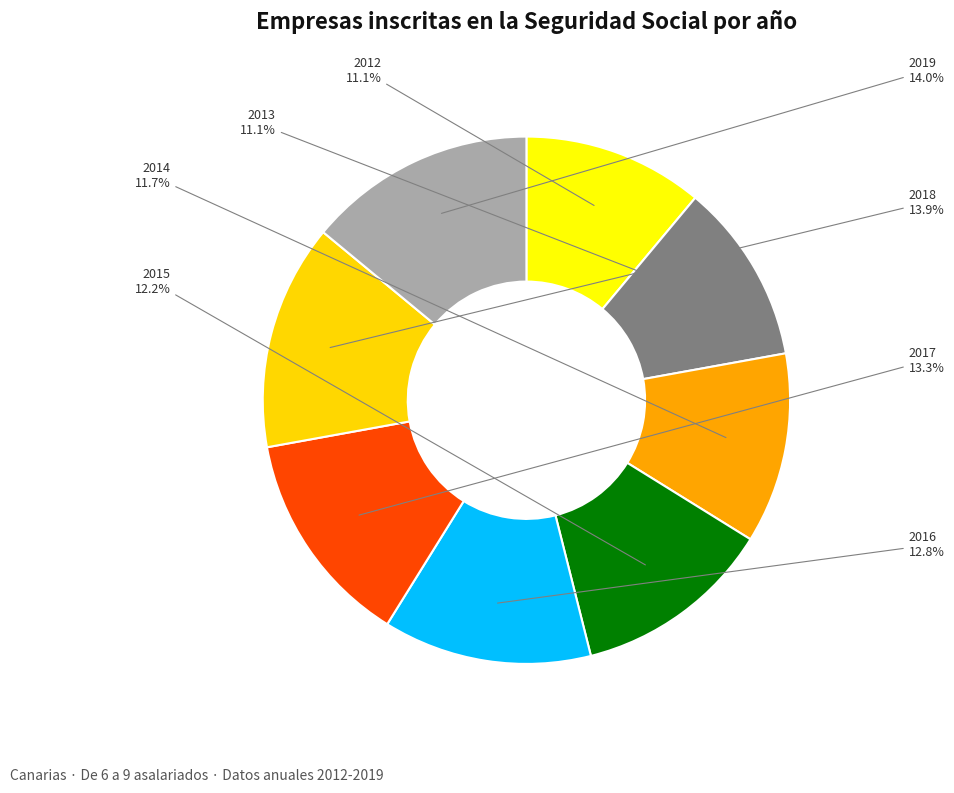

To the nearest percent, what portion does 2016 represent?

13%